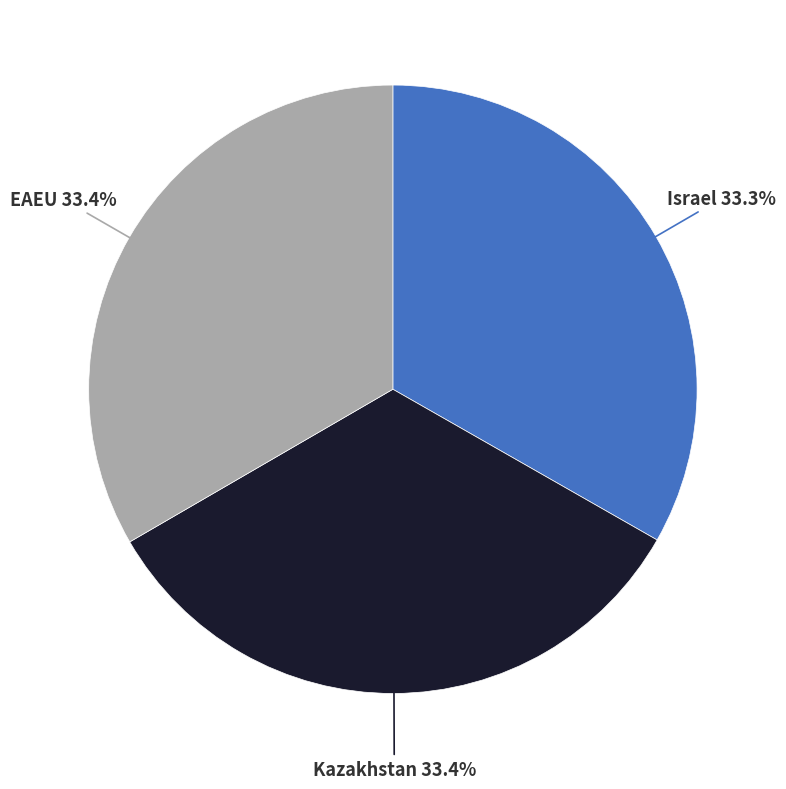

True or false: Kazakhstan accounts for 24% of the total.

False